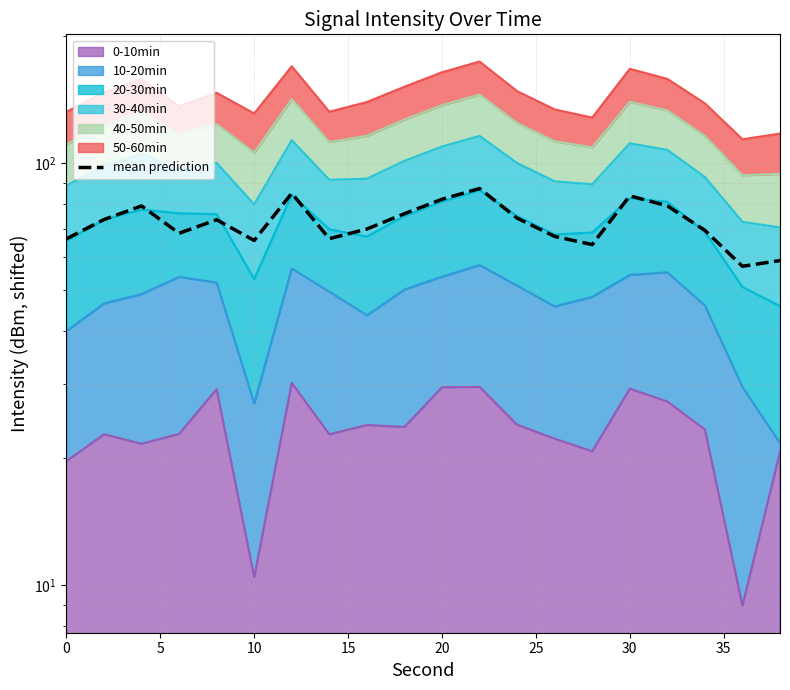

Reading left to right, what are all the values shown in this chart?

66.2	73.6	79.3	68.3	73.5	65.6	84.9	66.3	69.9	76.0	82.2	87.2	74.2	67.1	64.2	83.8	79.3	69.4	57.0	58.8